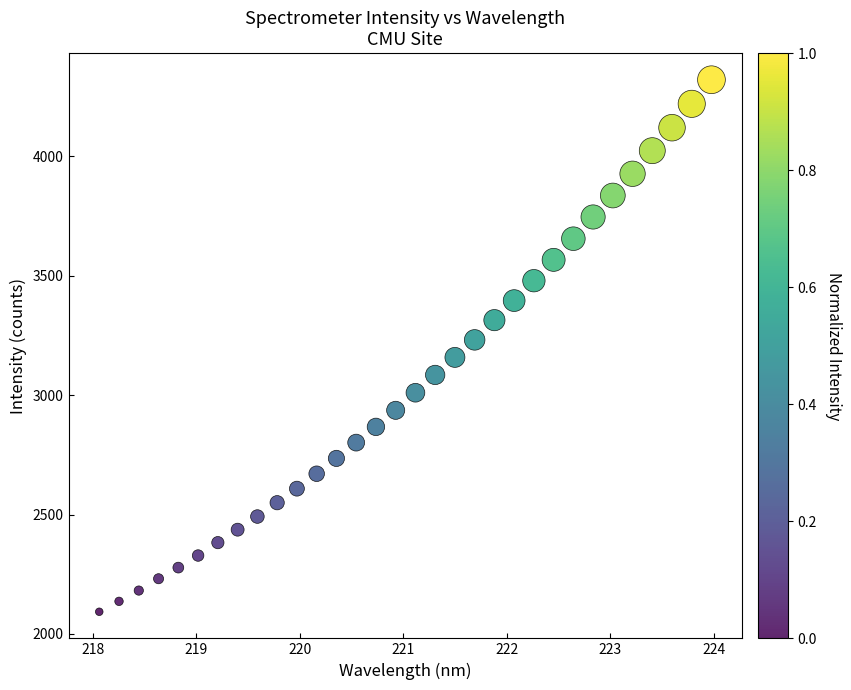

What is the range of X values (max minus min)?

5.9